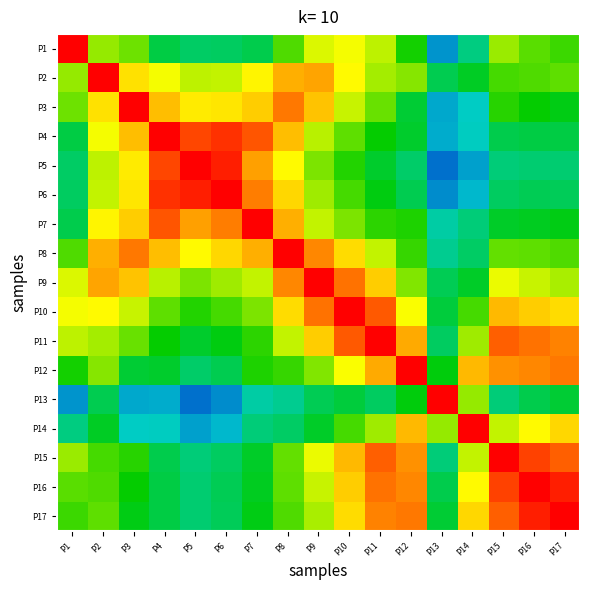

What is the maximum value shown in the chart?

1.0